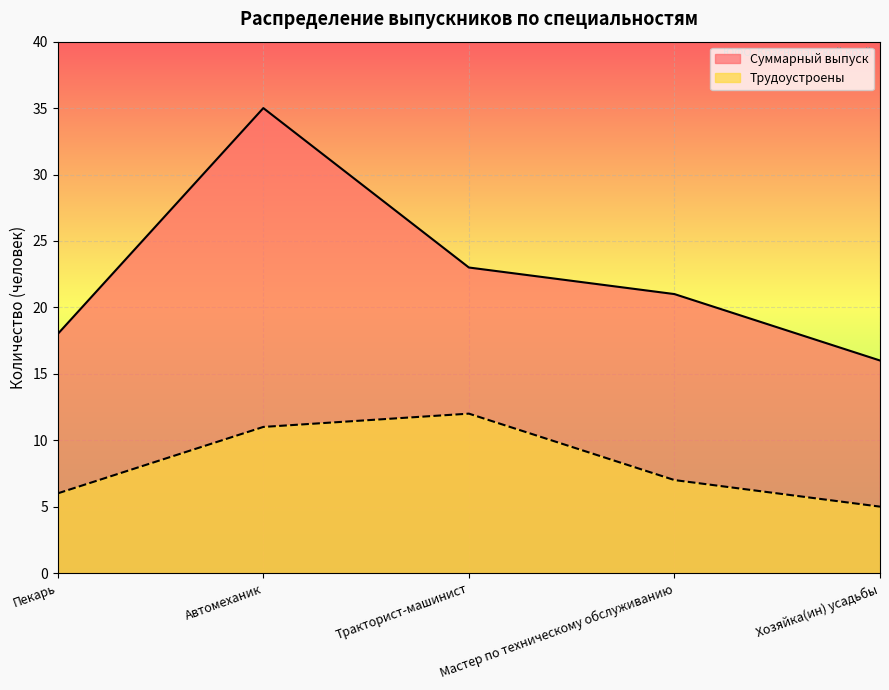

Reading left to right, extract all data points from this chart.

Суммарный выпуск: 18	35	23	21	16
Трудоустроены: 6	11	12	7	5